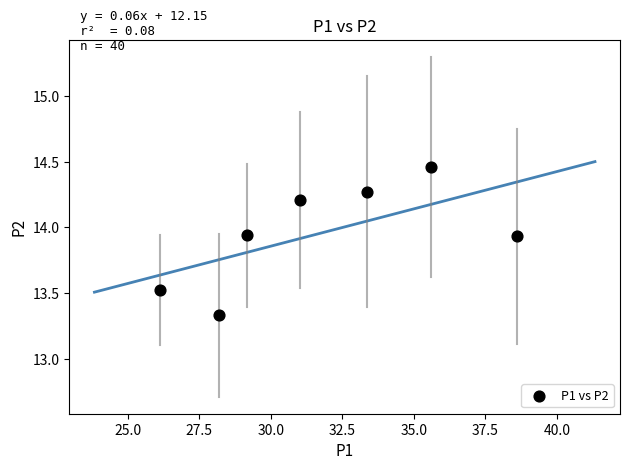

What is the average X value?

31.7